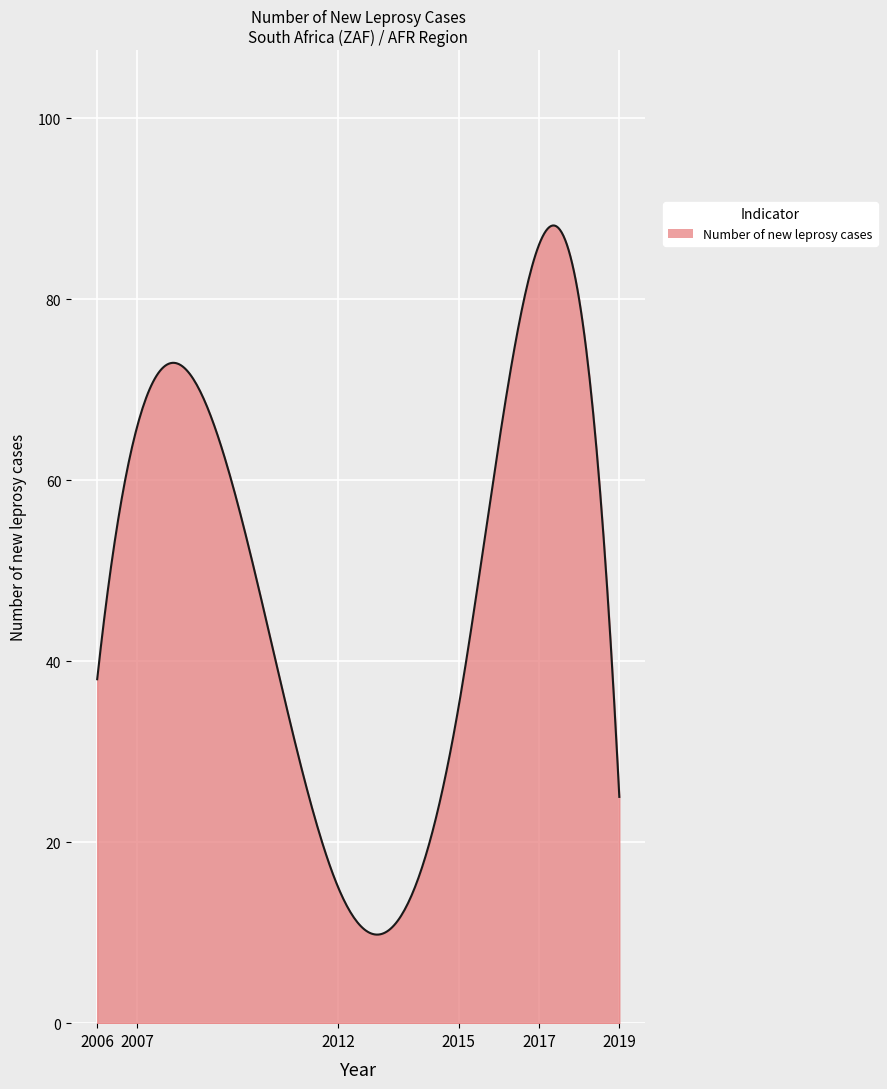

What is the minimum value shown in the chart?

9.8